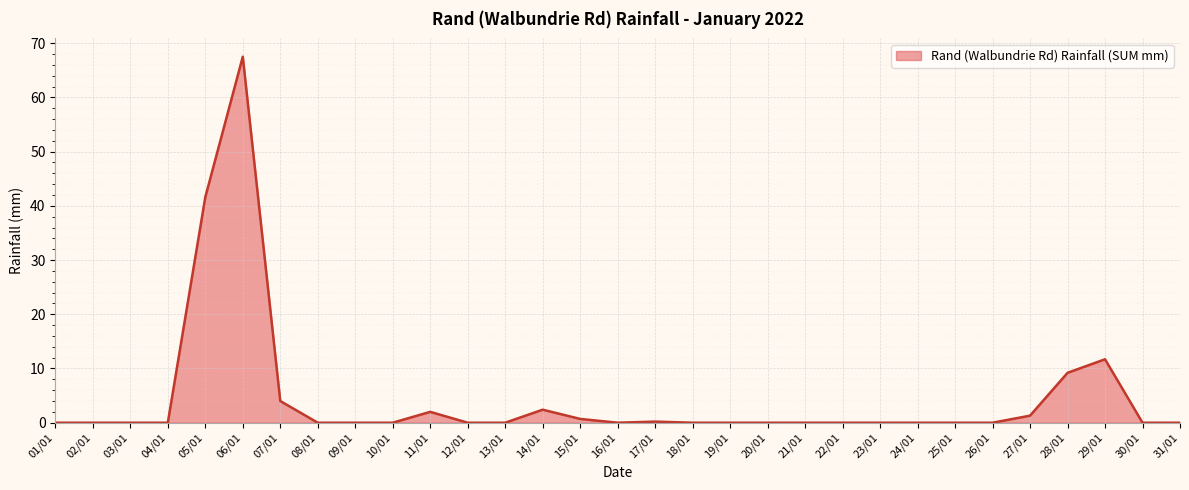

What is the greatest value displayed?

67.5